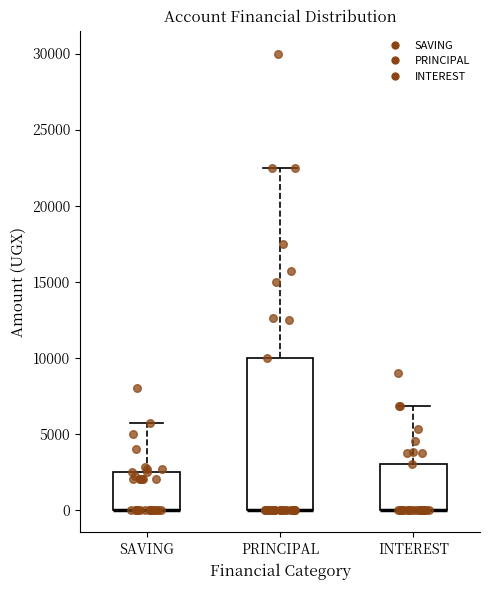

Where does the upper whisker of the box for PRINCIPAL end on the y-axis? The values are not printed on the chart, so give them approximately, as read against the axis.

22500